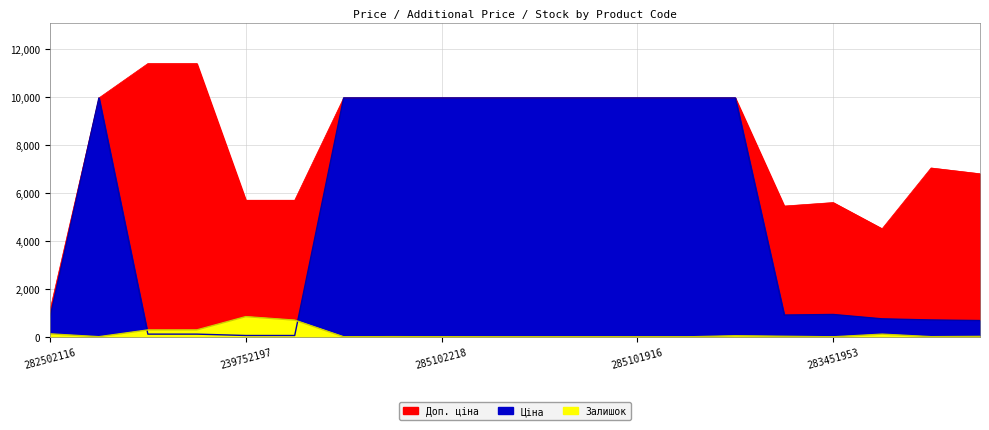

What are all the series names shown in the legend?

Ціна, Доп. ціна, Залишок